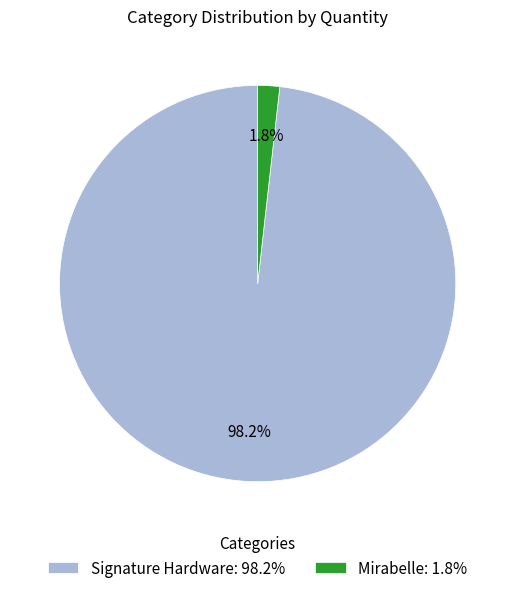

Rank the categories by value from highest to lowest.

Signature Hardware, Mirabelle